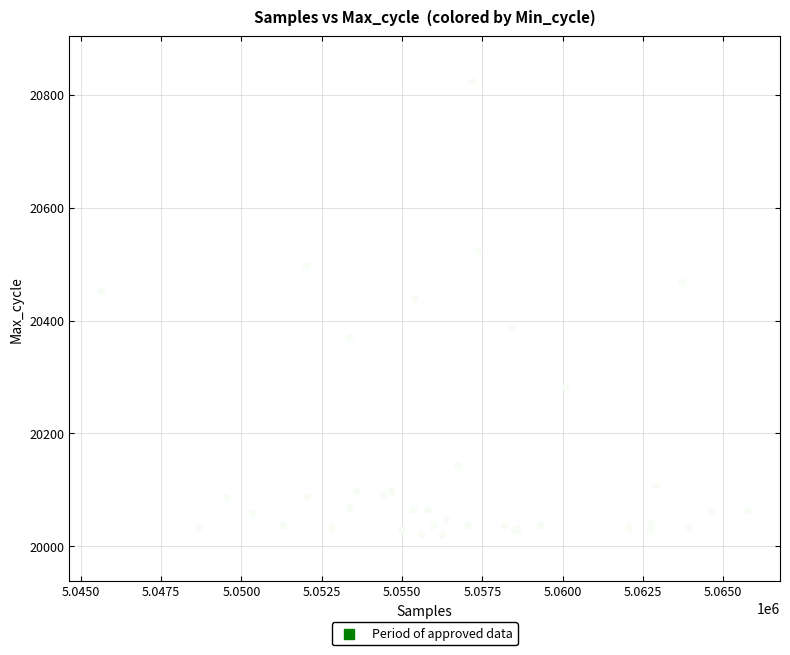

What Y value in the scatter plot is closest to 20421?

20439